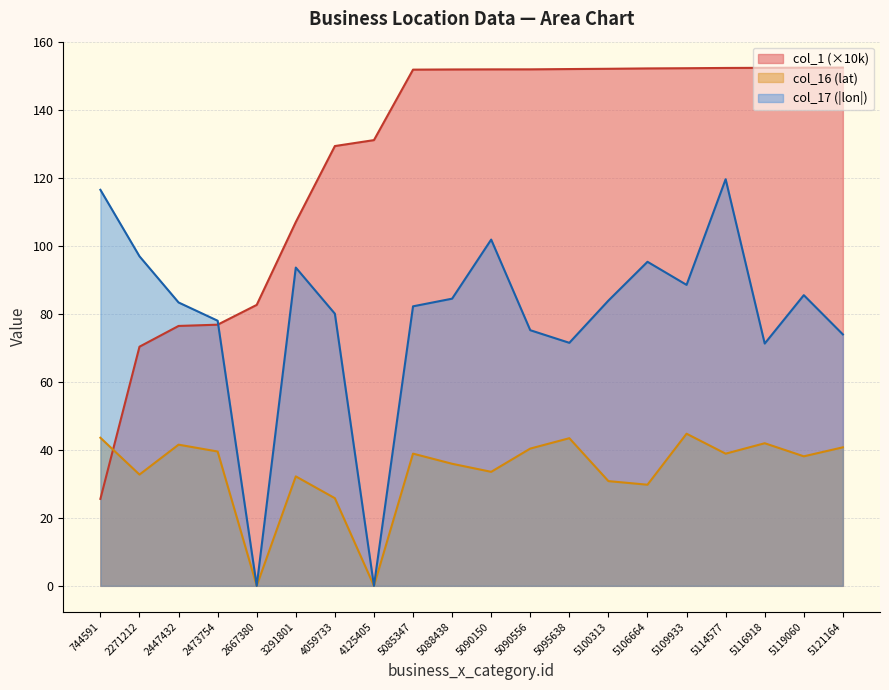

Where does the col_1 series first go above 152?

5088438